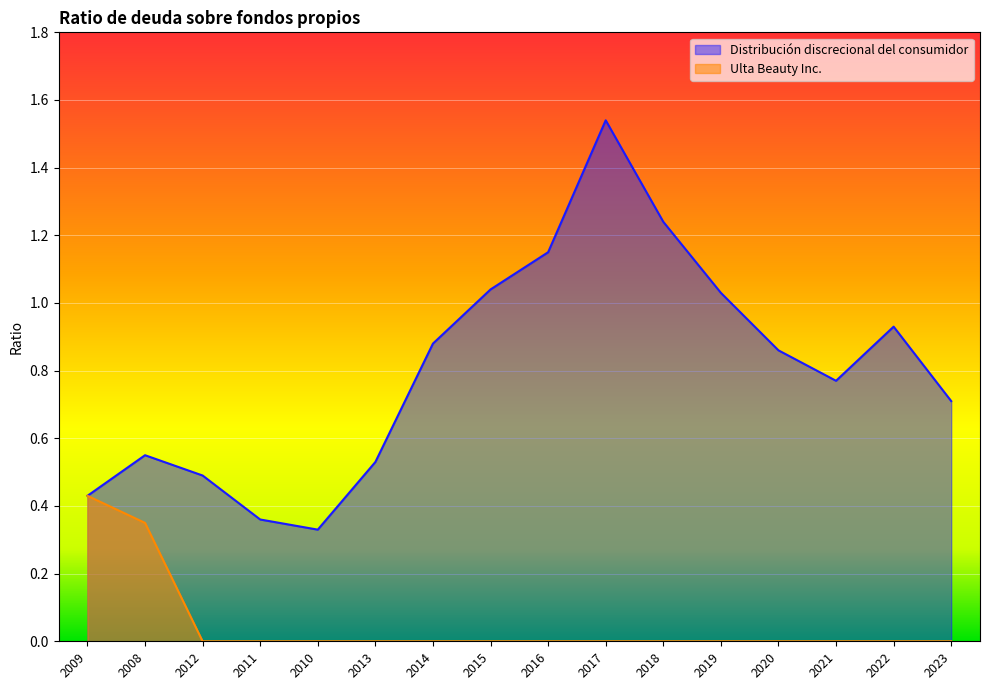

True or false: Ulta Beauty Inc. and Distribución discrecional del consumidor intersect in this chart.

False